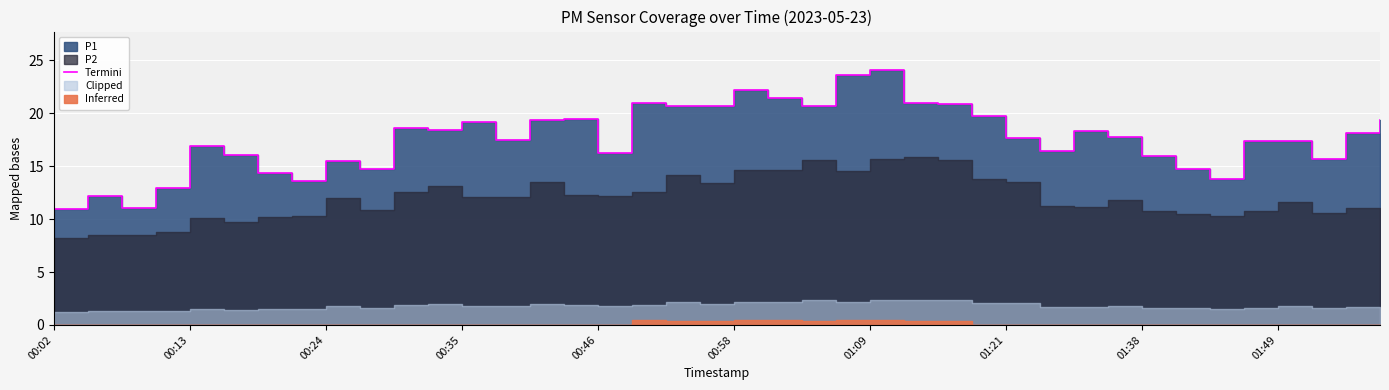

The chart shows a value of 20.9 at 25. True or false?

True